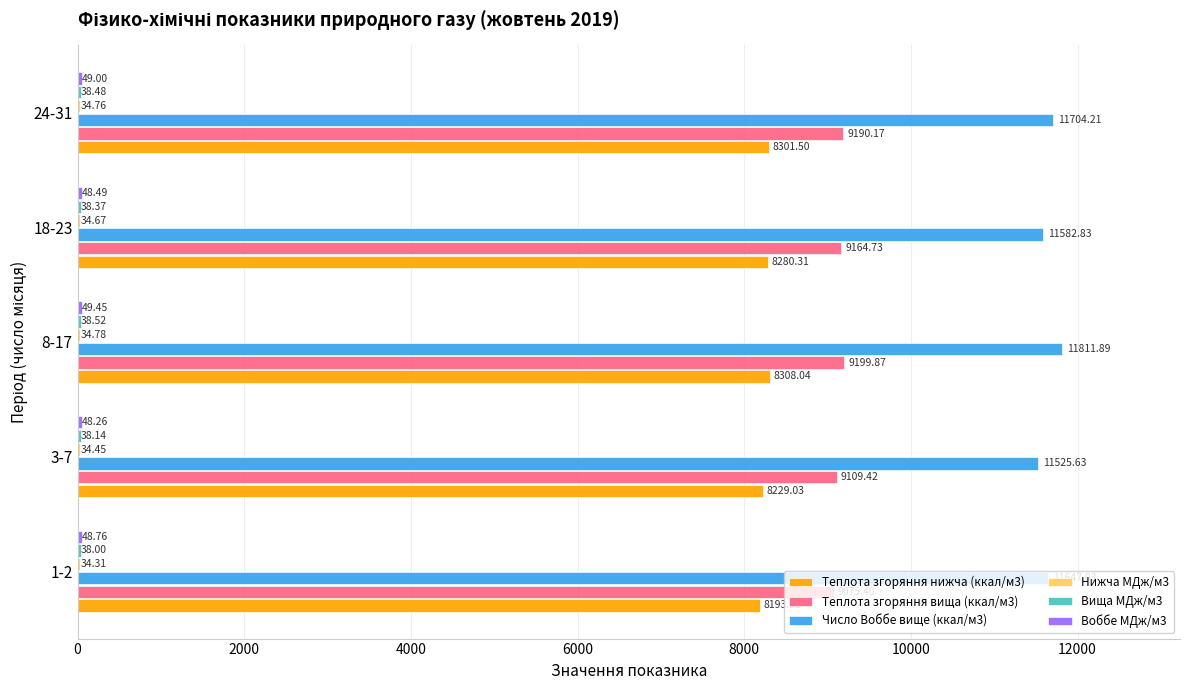

Which series changed the most between 1-2 and 24-31?

Теплота згоряння вища (ккал/м3)